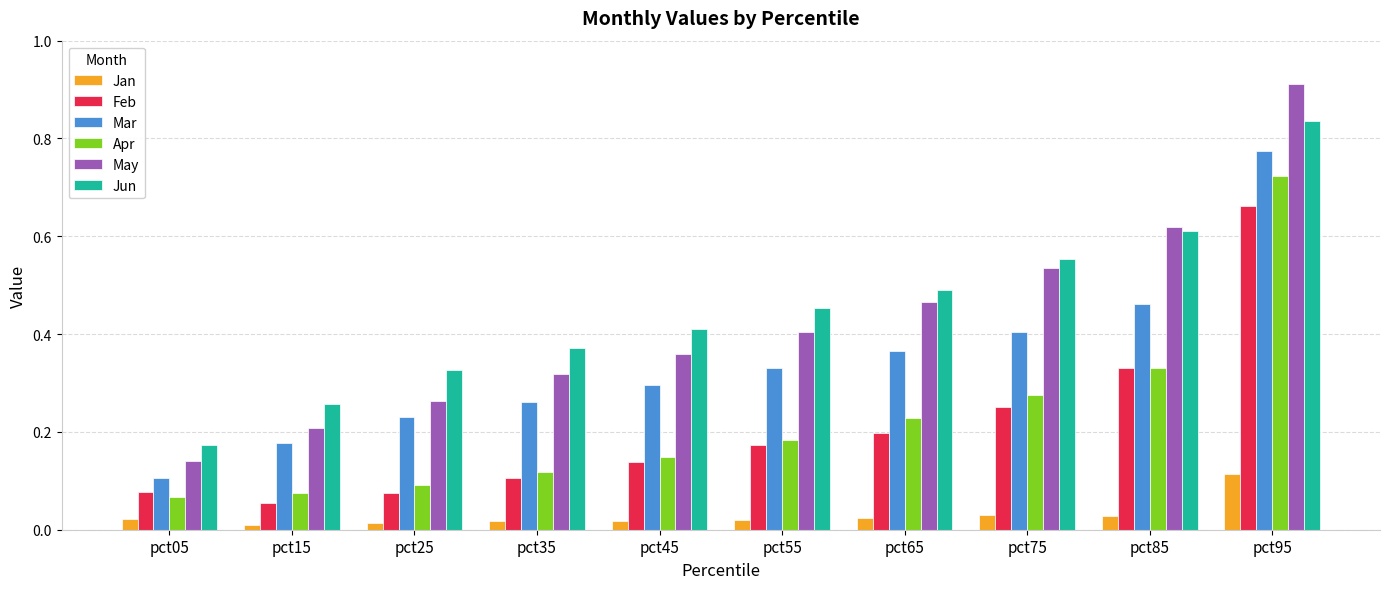

List the series in order of their peak value, highest first.

May, Jun, Mar, Apr, Feb, Jan